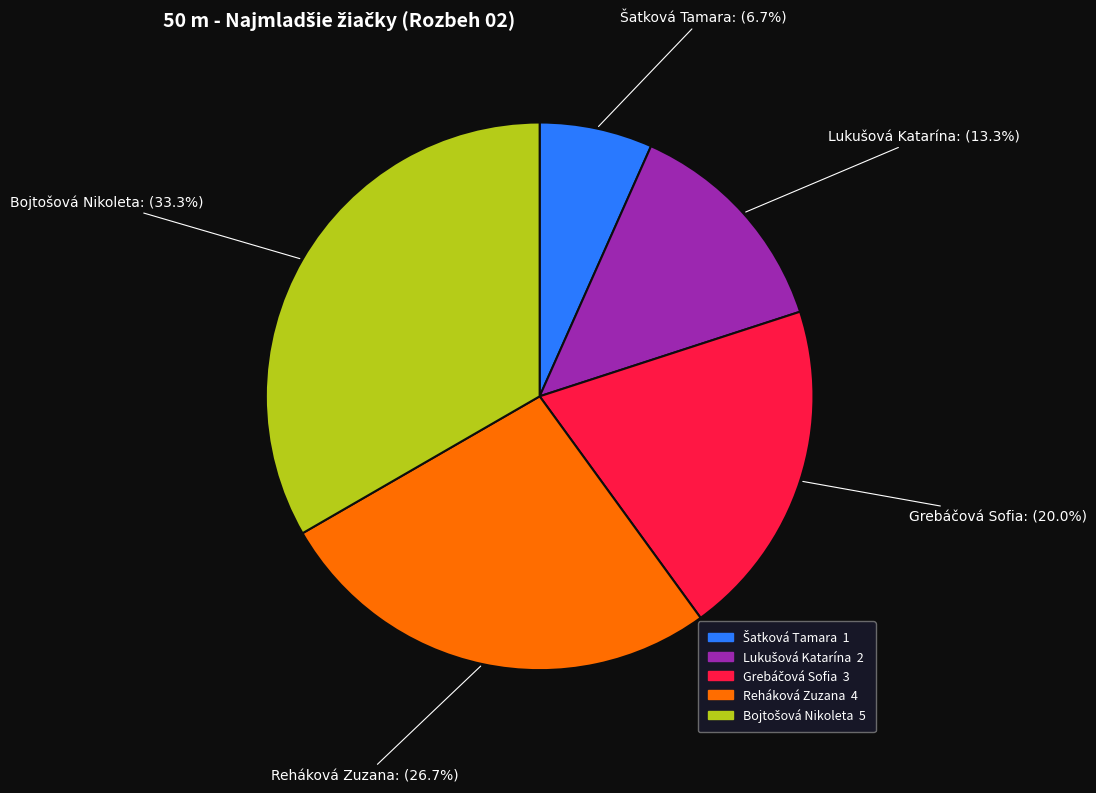

Is it true that Reháková Zuzana is 34% of the pie?

False